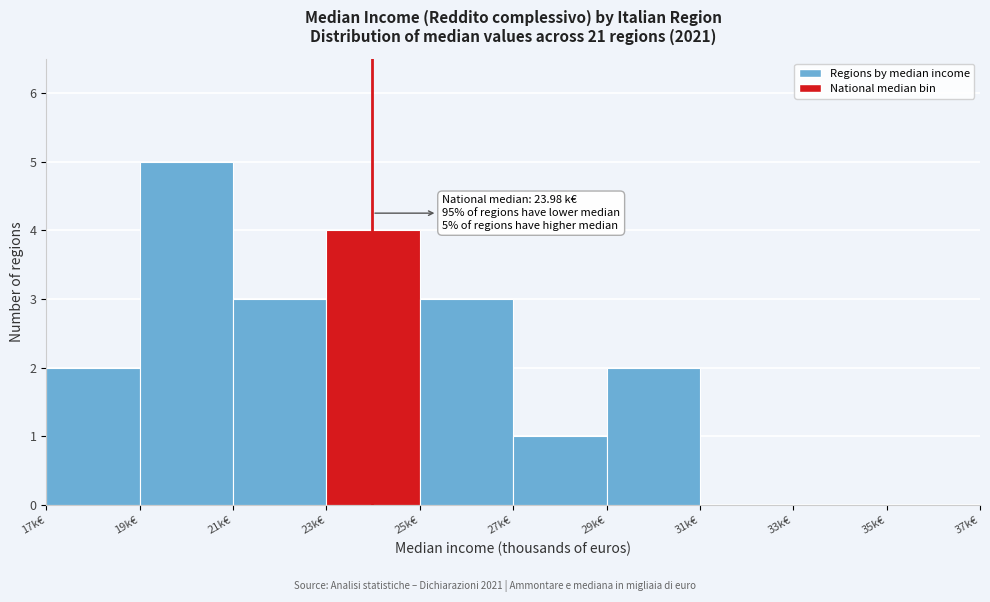

Over which range of the x-axis is the bar tallest?

19 to 21